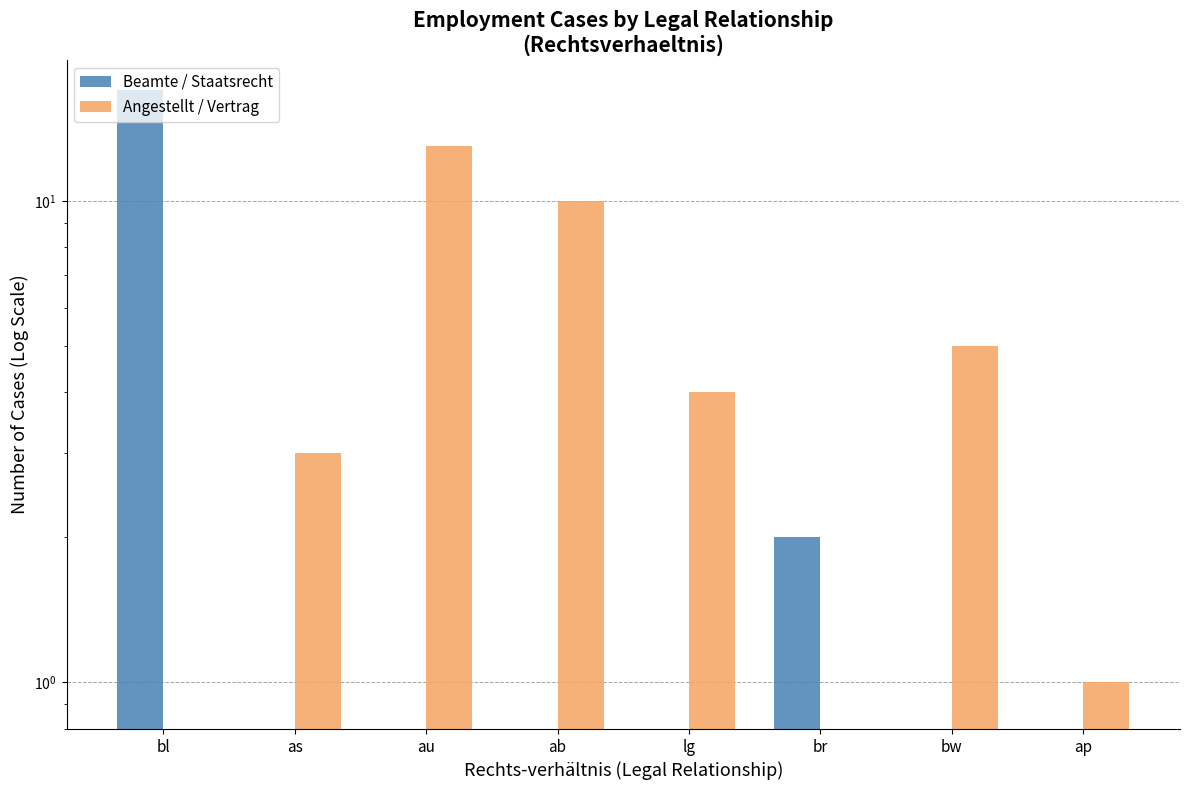

List the series in order of their peak value, lowest first.

Angestellt / Vertrag, Beamte / Staatsrecht